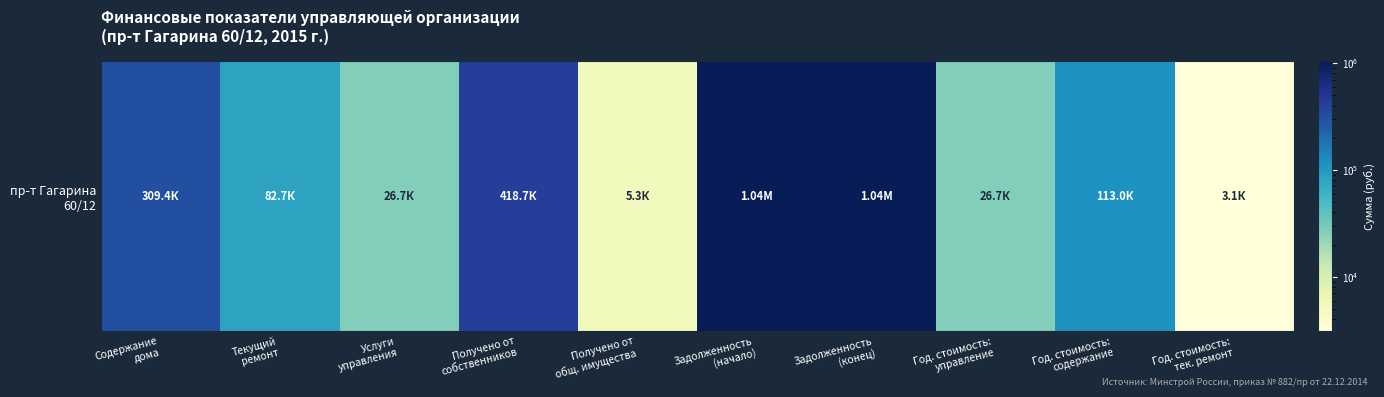

What is the ratio of the value at Год. стоимость:
содержание to the value at Содержание
дома?

0.4